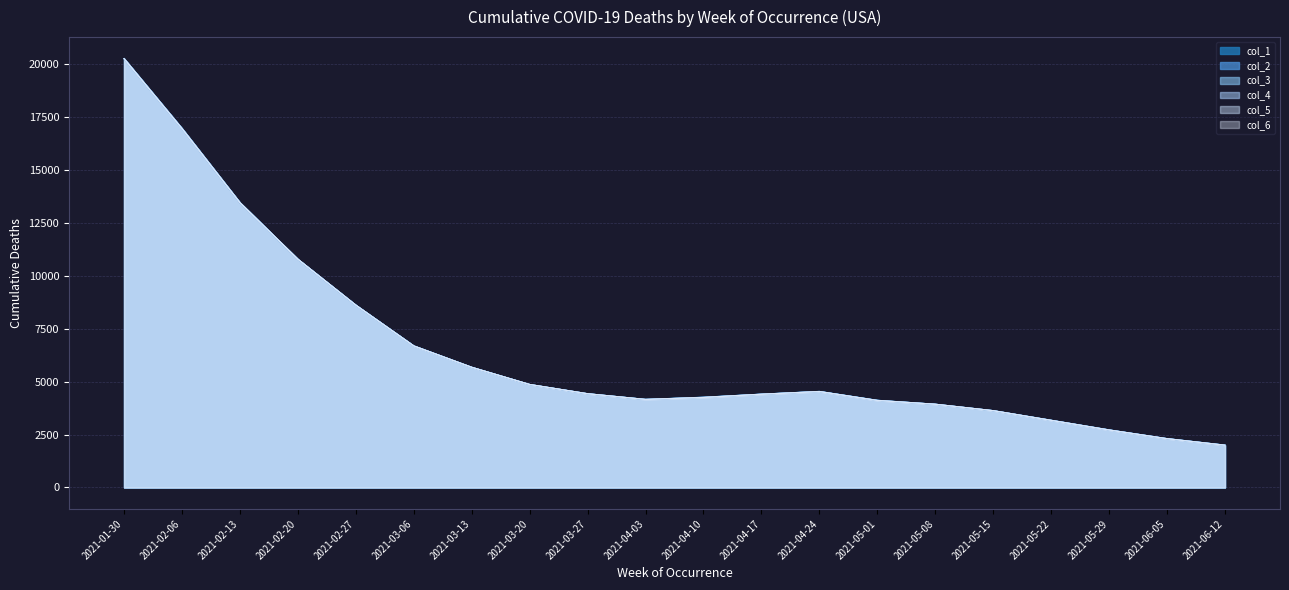

Reading left to right, what are all the values shown in this chart?

col_1: 20266	16965	13460	10785	8617	6693	5684	4868	4433	4165	4267	4411	4541	4122	3935	3632	3179	2724	2311	2004
col_2: 20264	16964	13457	10784	8618	6693	5681	4868	4431	4163	4265	4410	4540	4121	3935	3632	3178	2723	2310	2003
col_3: 20263	16960	13457	10785	8615	6692	5680	4868	4431	4161	4261	4410	4537	4117	3935	3631	3177	2721	2309	2002
col_4: 20263	16959	13457	10785	8615	6690	5680	4868	4431	4161	4260	4409	4536	4116	3935	3631	3176	2720	2309	2000
col_5: 20259	16957	13457	10784	8615	6688	5680	4867	4430	4161	4255	4406	4533	4114	3934	3630	3173	2718	2306	1998
col_6: 20259	16956	13457	10783	8615	6687	5679	4867	4429	4160	4252	4404	4532	4112	3932	3629	3172	2716	2305	1996